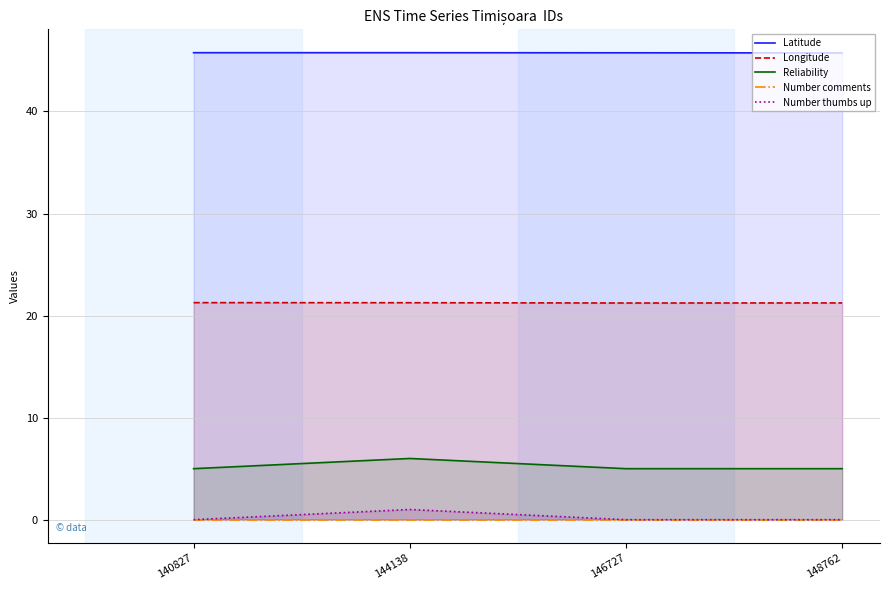

Where is Reliability nearest to the value 5?

140827